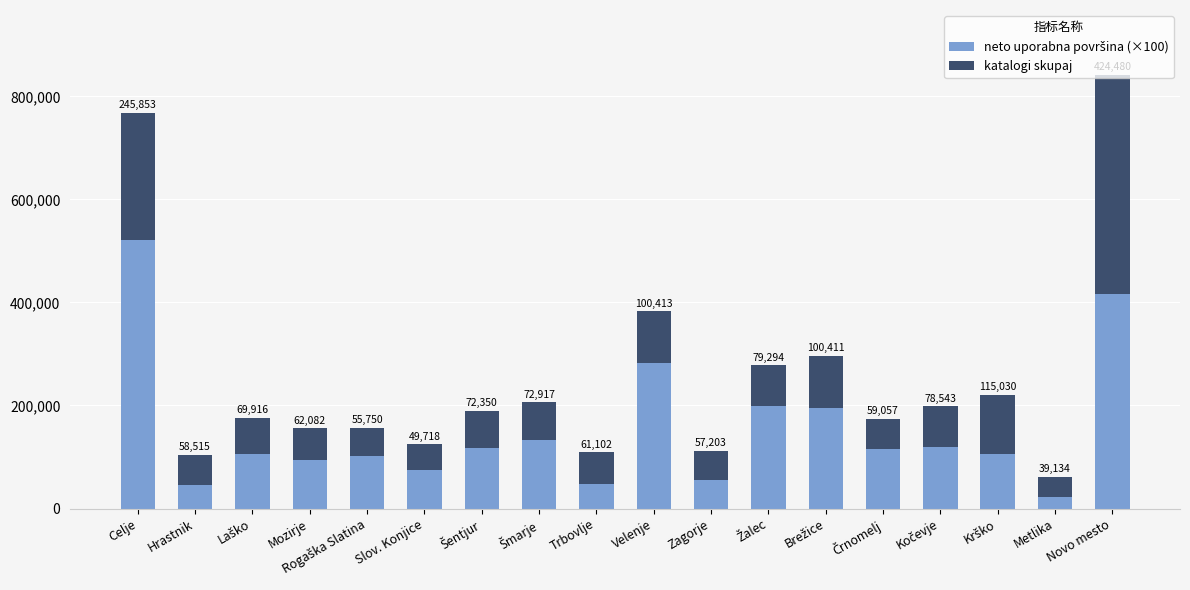

At which category is the sum across all series the highest?

Novo mesto